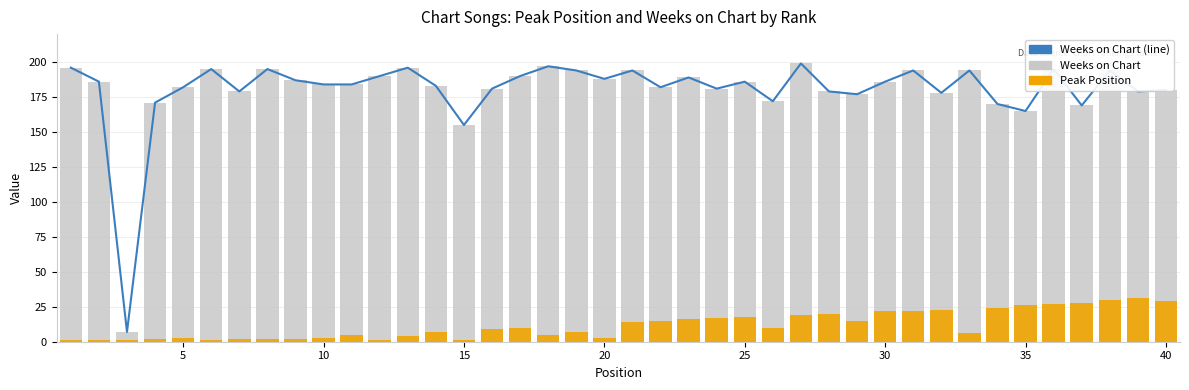

Which series has the largest total across all categories?

Weeks on Chart (line)